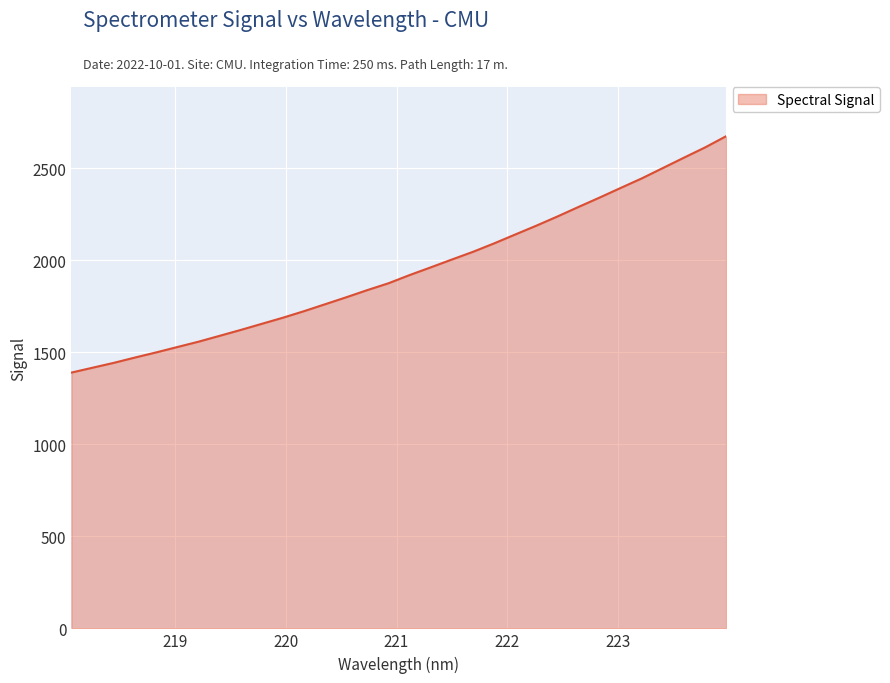

What is the difference between the maximum and minimum values?

1284.6